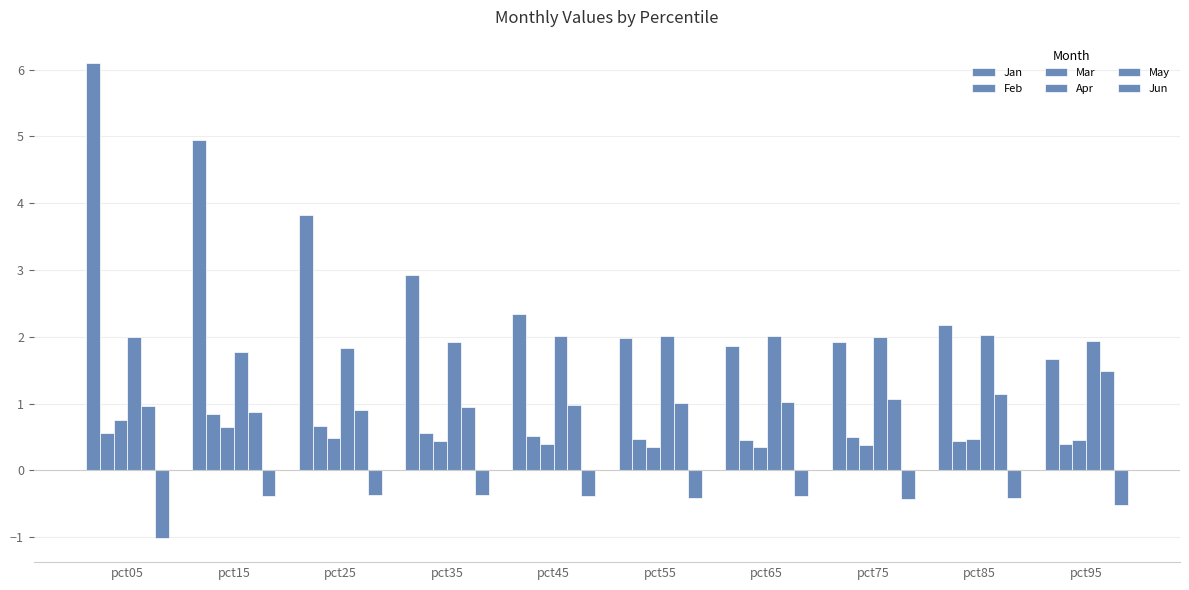

Count the number of data series in this chart.

6